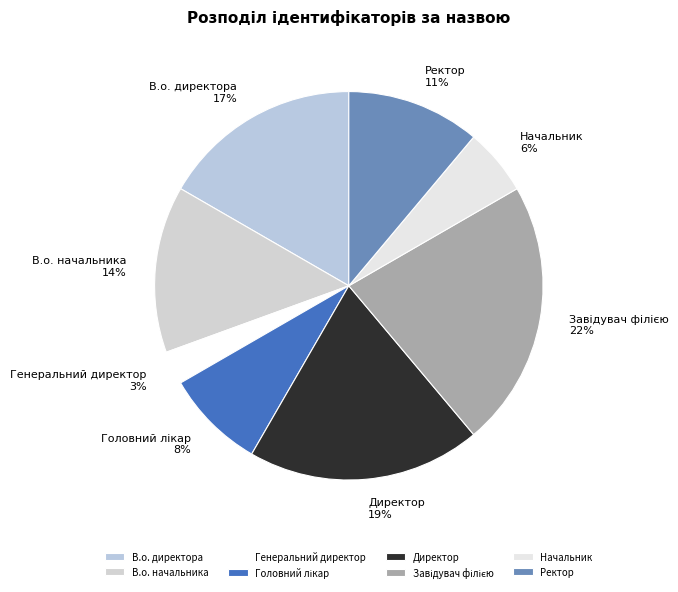

Does any single category account for the majority?

No